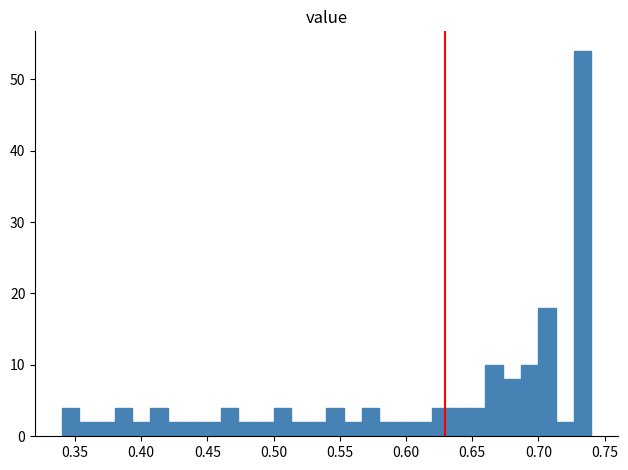

Read against the x-axis, roughly where is the centre of the tallest bar?

0.735